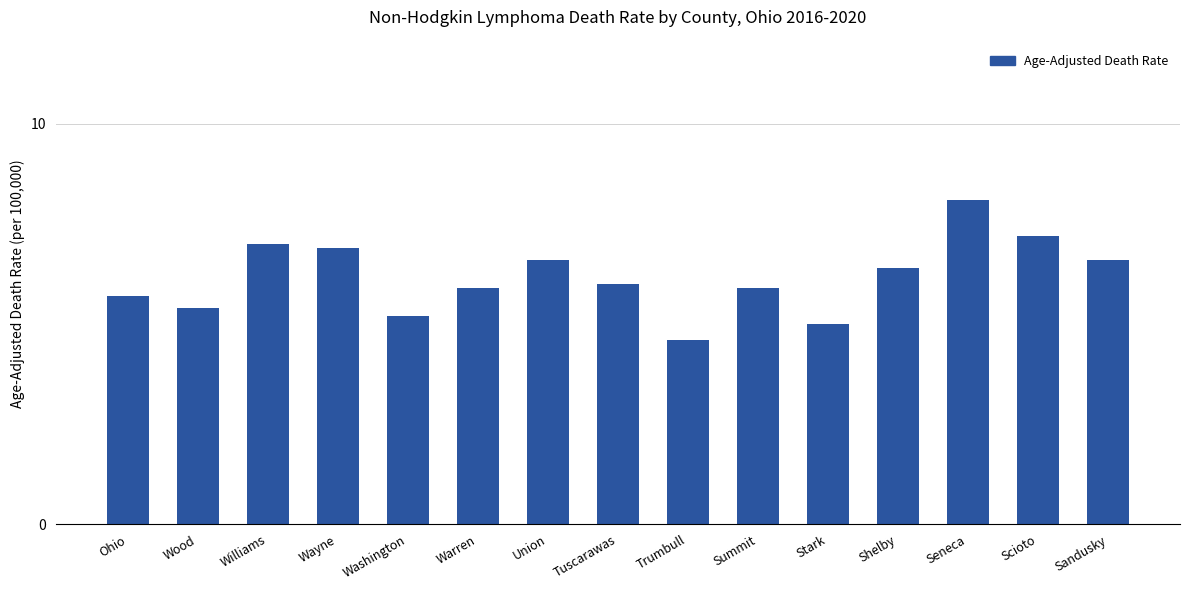

What is the difference between the maximum and minimum values?

3.5